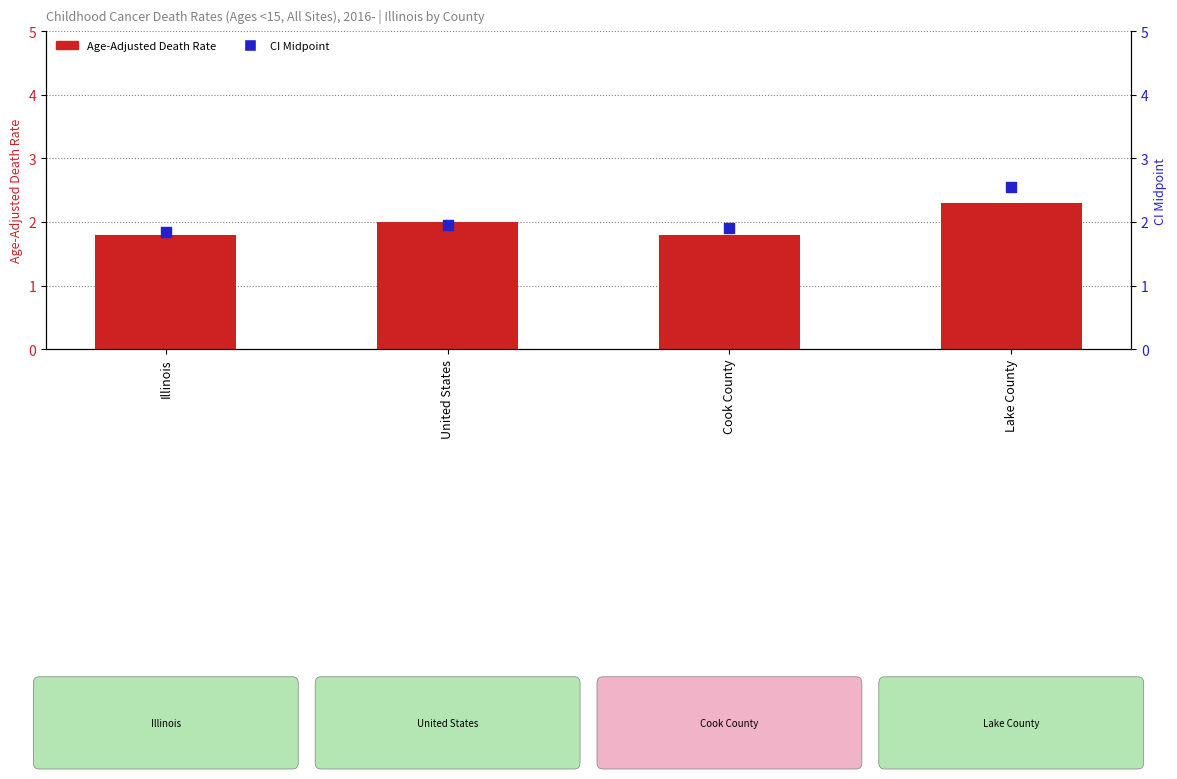

Which series has the largest Y range (max minus min)?

CI Midpoint (Lower+Upper)/2